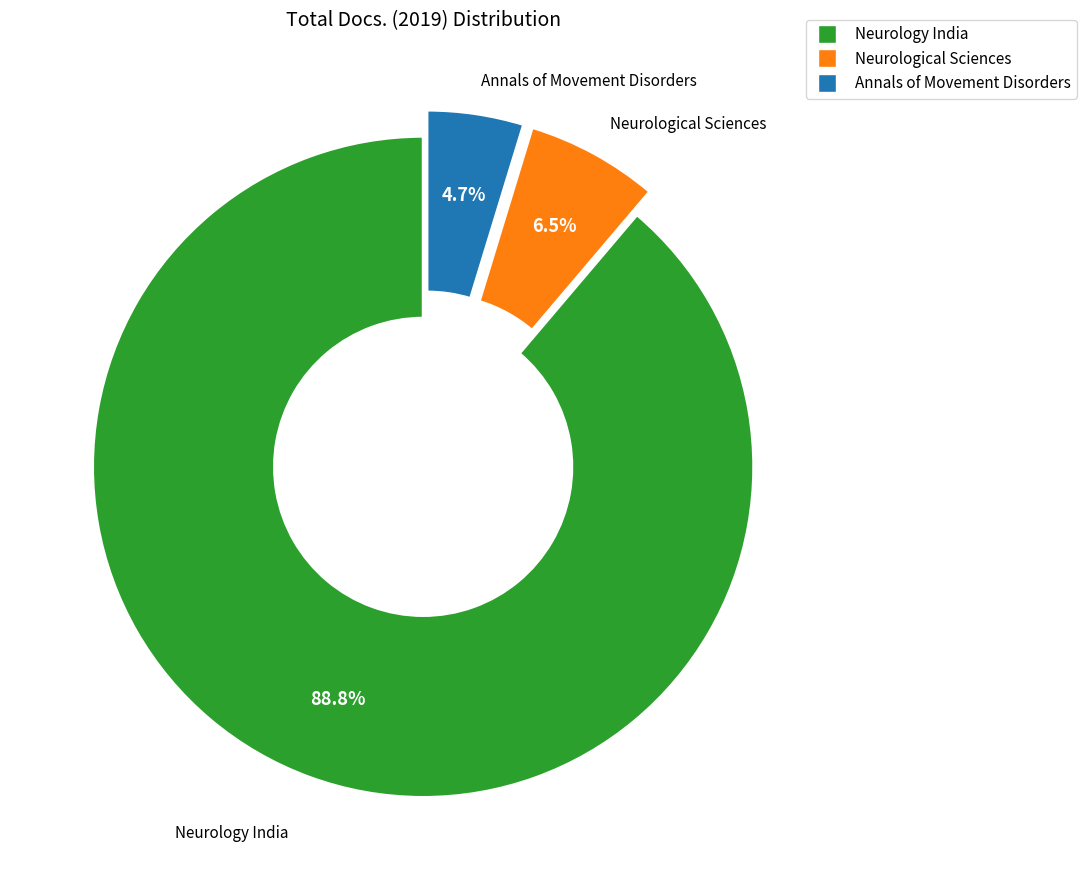

Does any single category account for the majority?

Yes